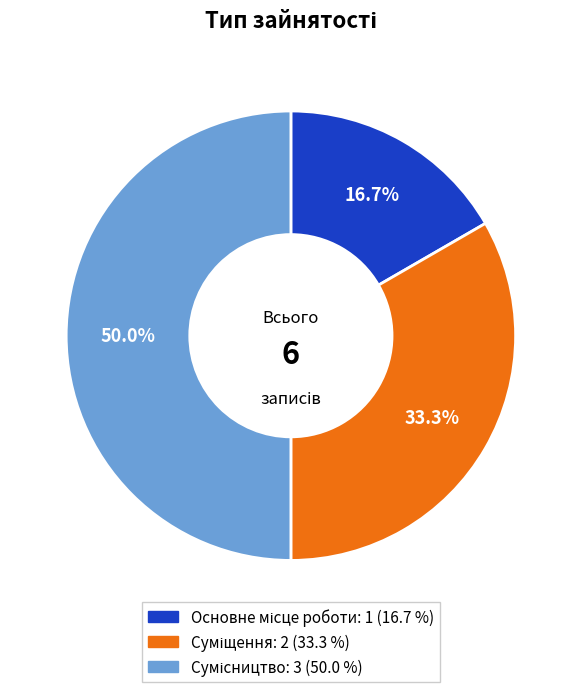

Count the number of slices in the pie.

3